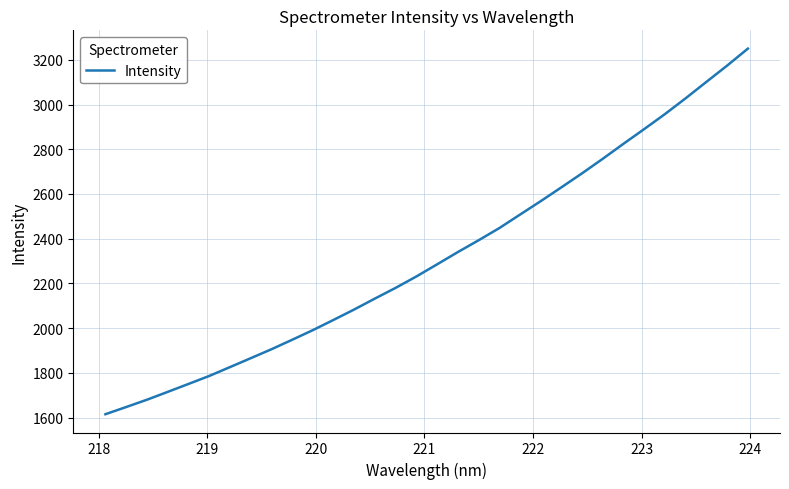

What is the maximum value shown in the chart?

3250.2